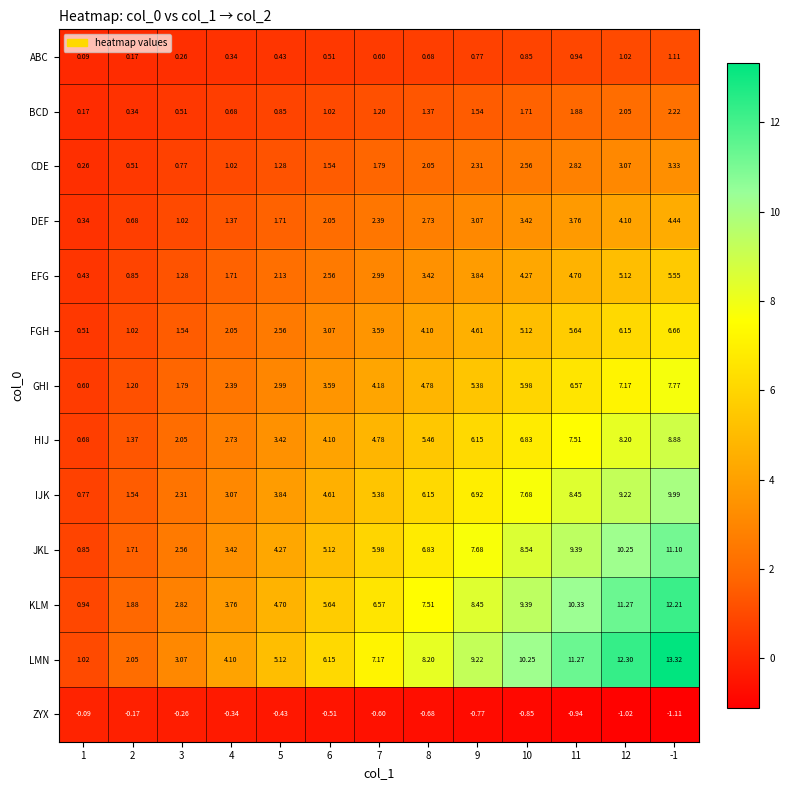

List the series in order of their peak value, highest first.

LMN, KLM, JKL, IJK, HIJ, GHI, FGH, EFG, DEF, CDE, BCD, ABC, ZYX